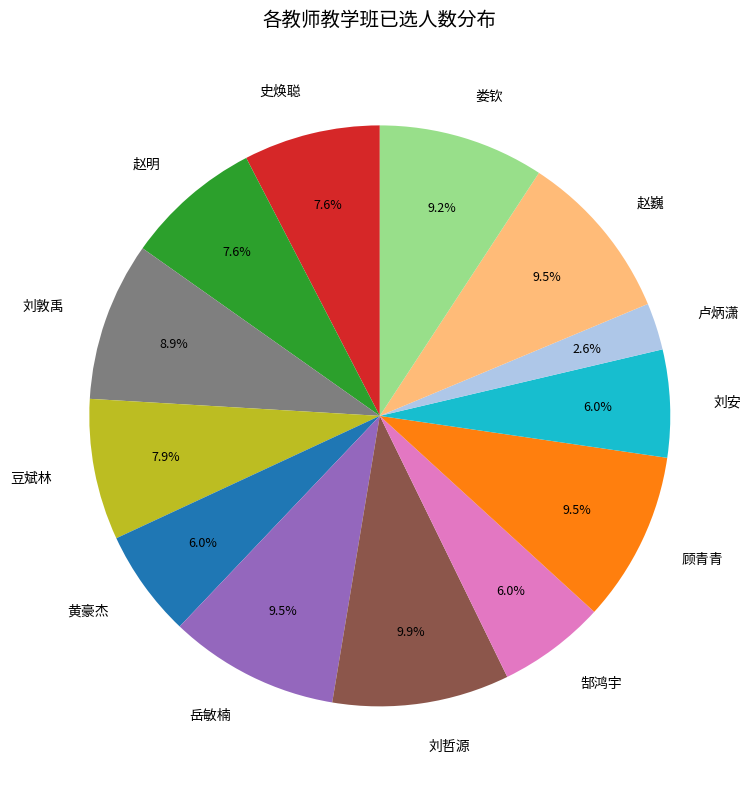

To the nearest percent, what is the average slice percentage?

8%